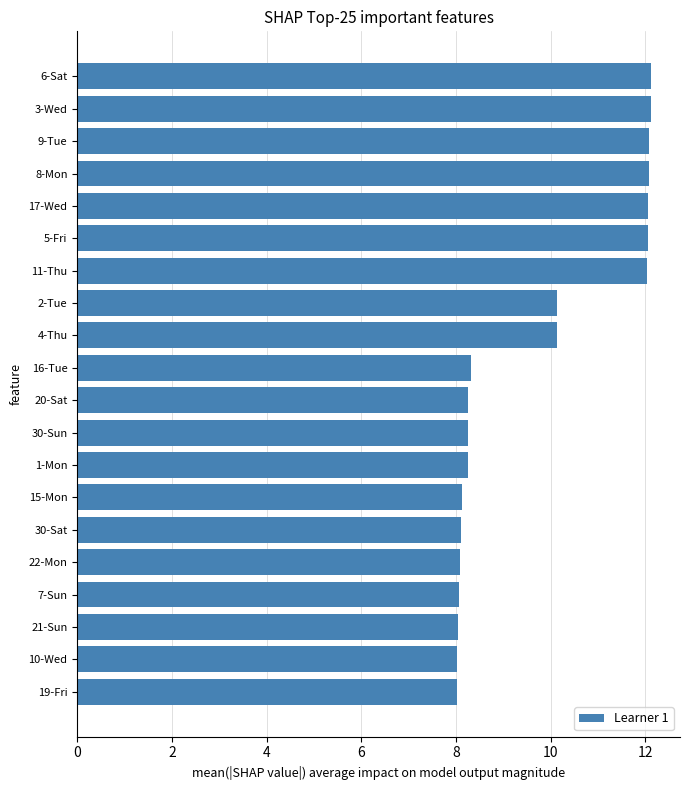

Is it true that the value at 5-Fri is 4.4?

False